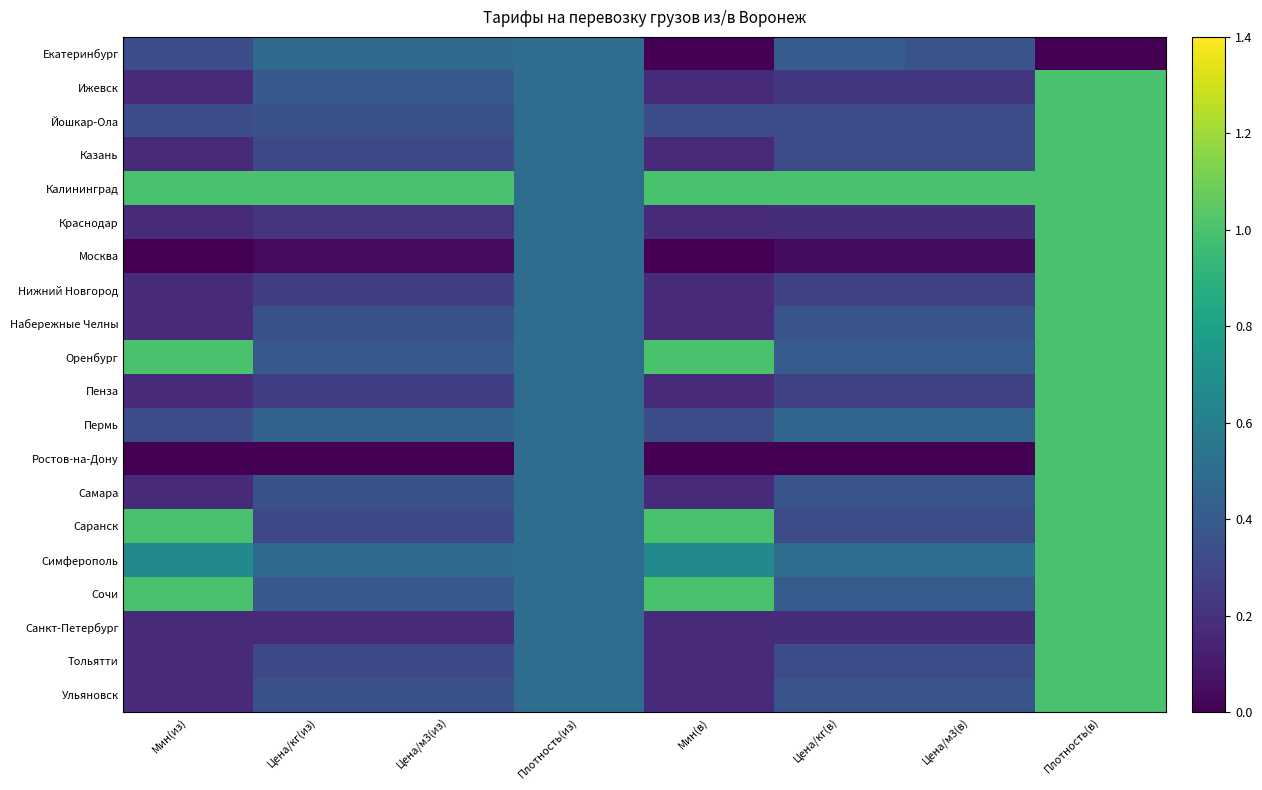

At how many categories does at least one series exceed 0?

8